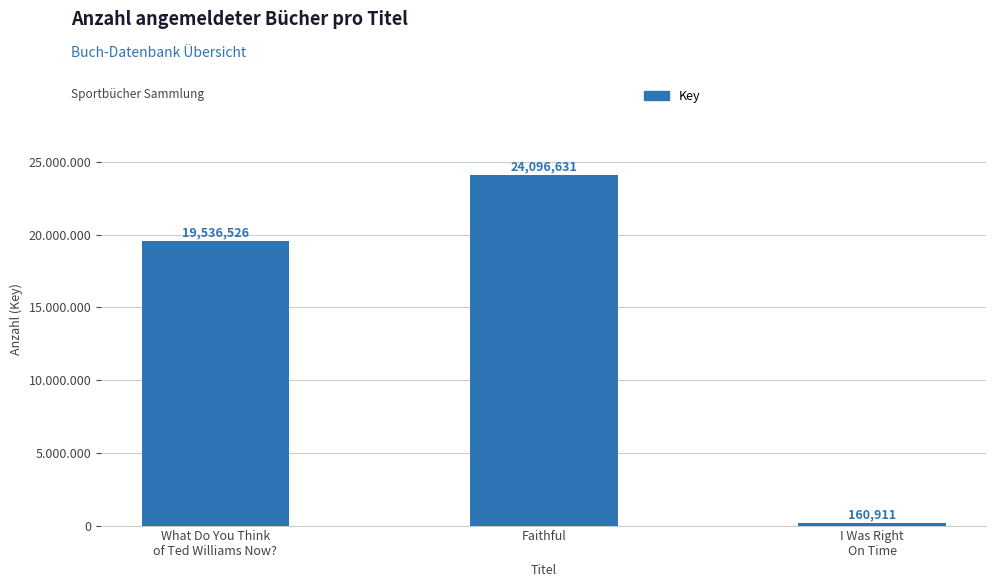

What is the label of the 2nd bar from the right?

Faithful